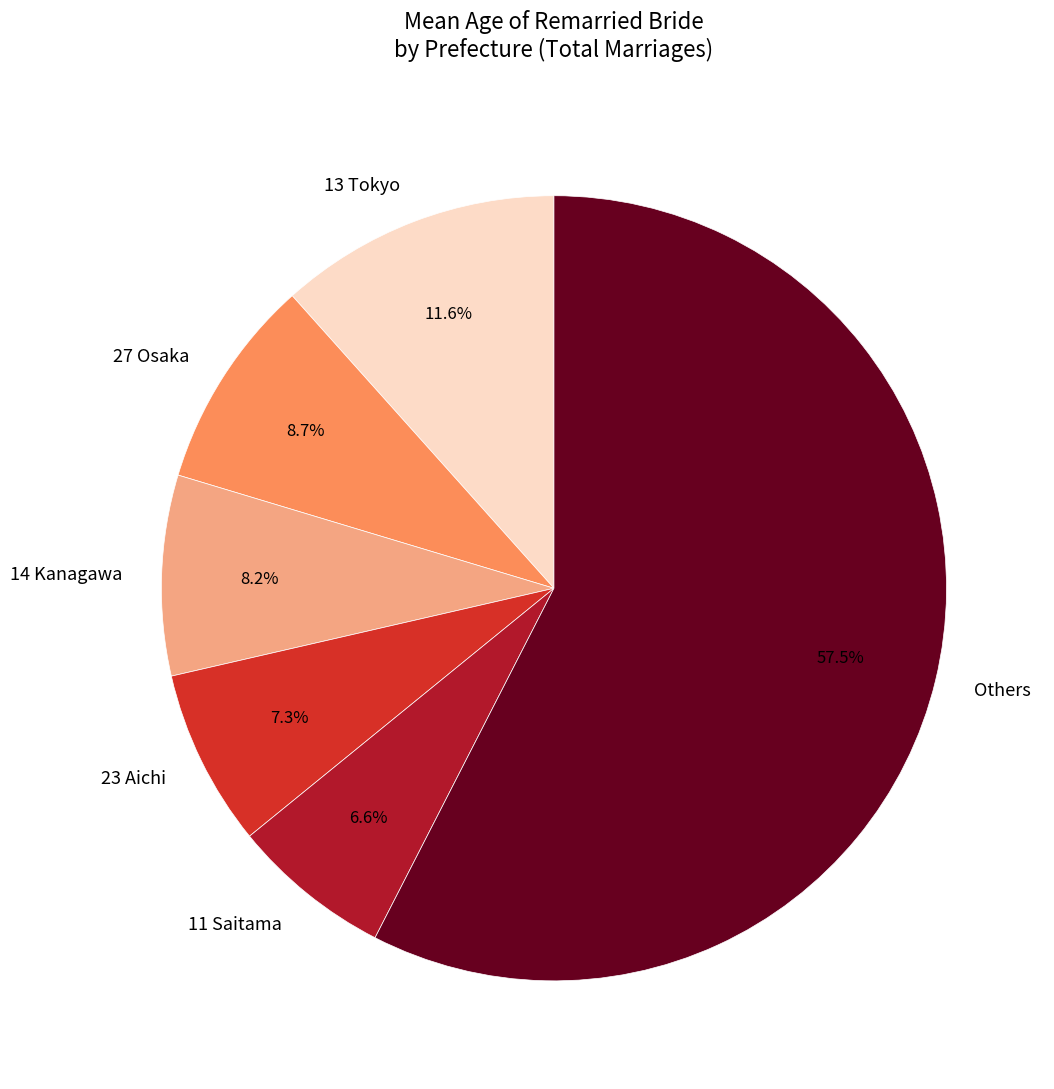

Which has a higher value, 13 Tokyo or Others?

Others